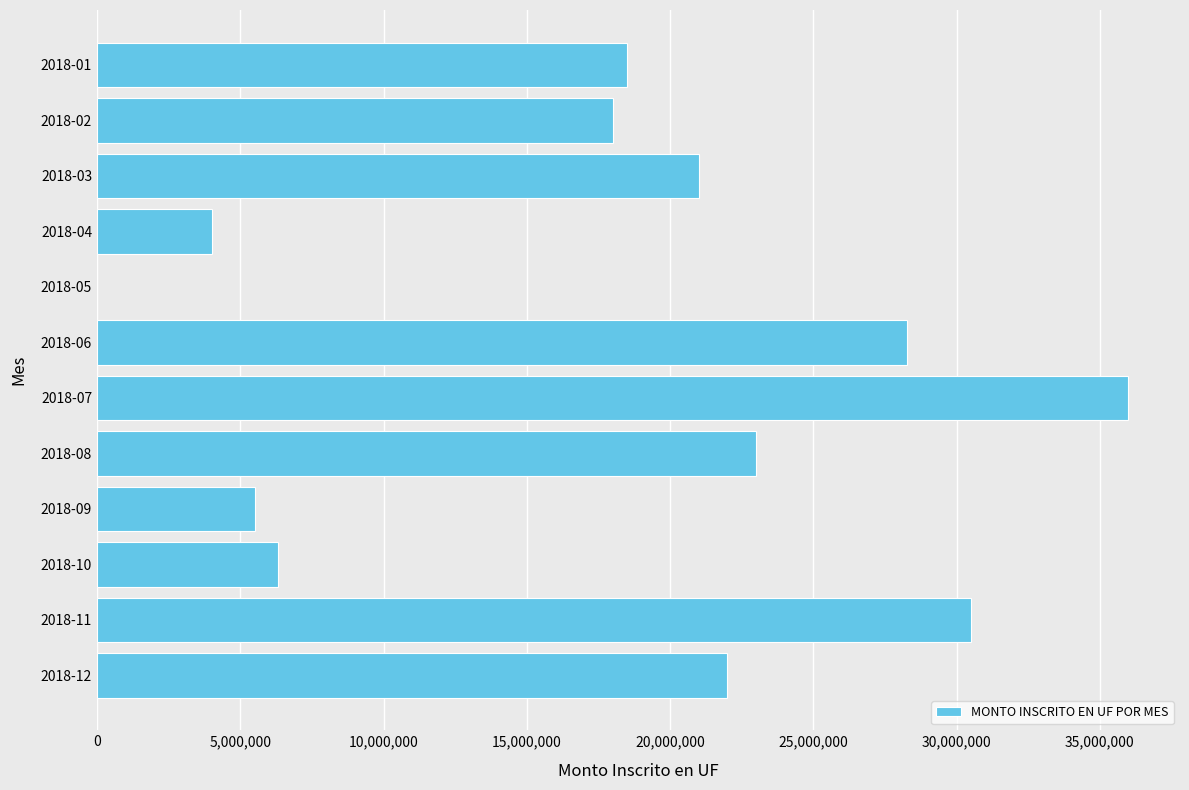

How many values are above zero?

11